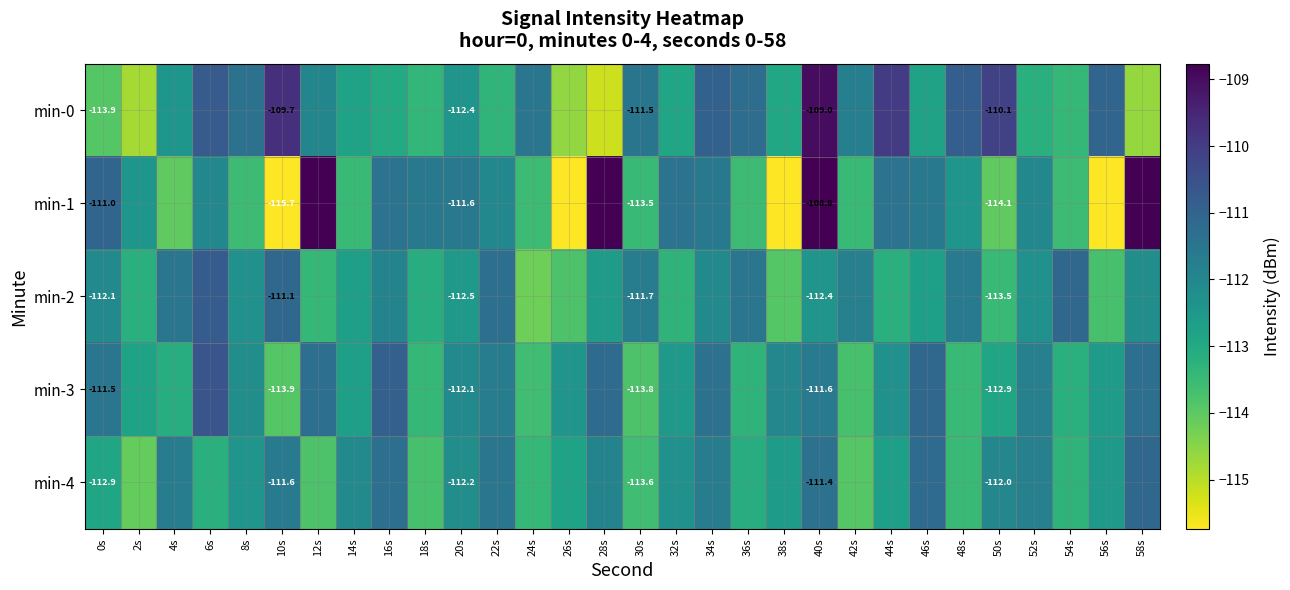

Is it true that min-0 equals -162.7 at 36s?

False